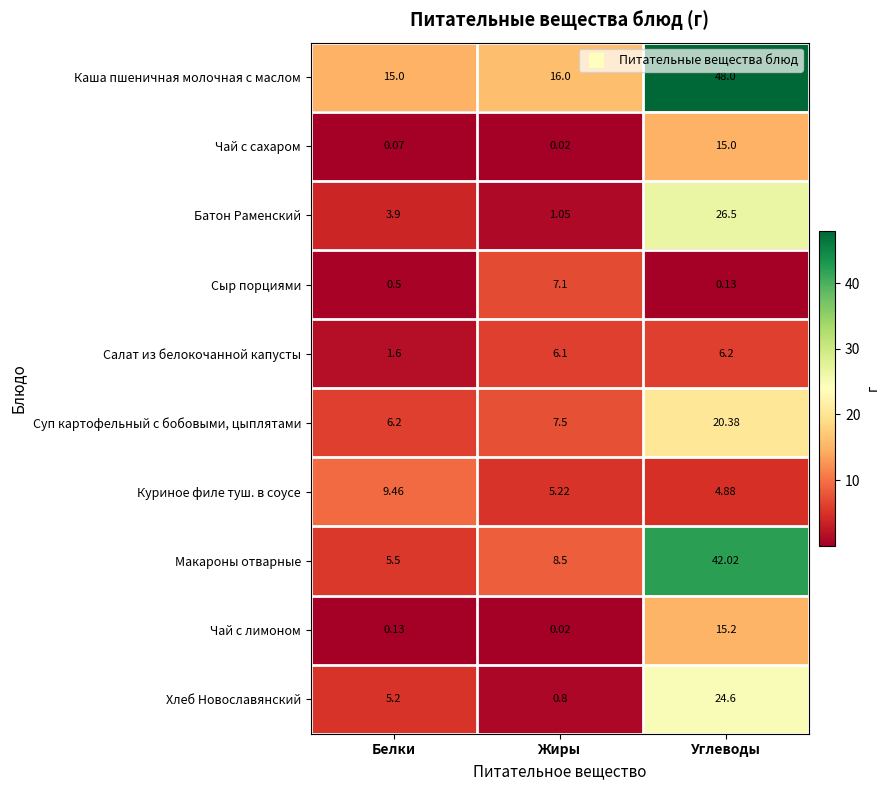

Which category has the lowest value in the Батон Раменский series?

Жиры